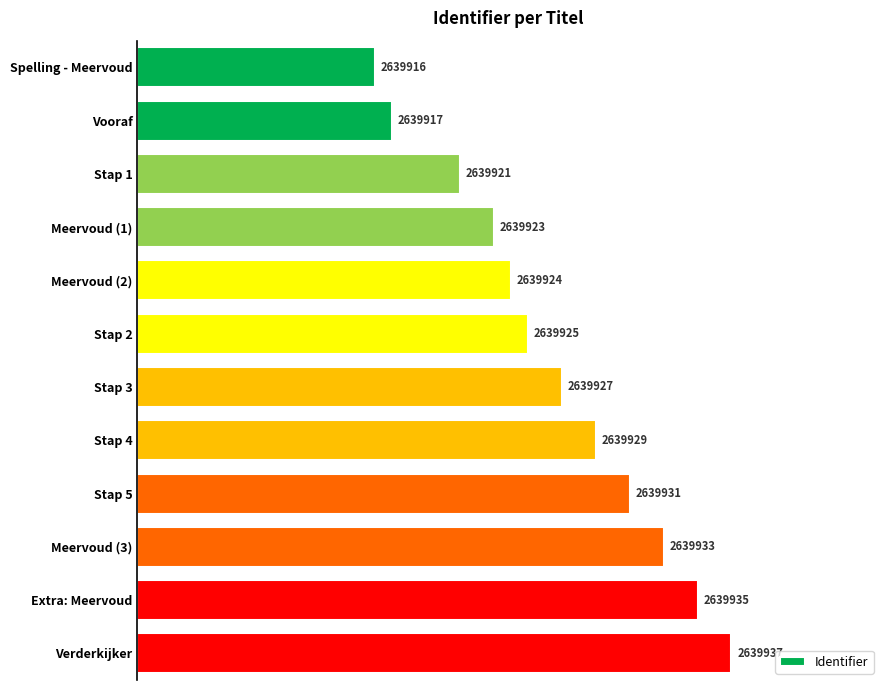

Are the bars grouped side by side (vs. stacked)?

No